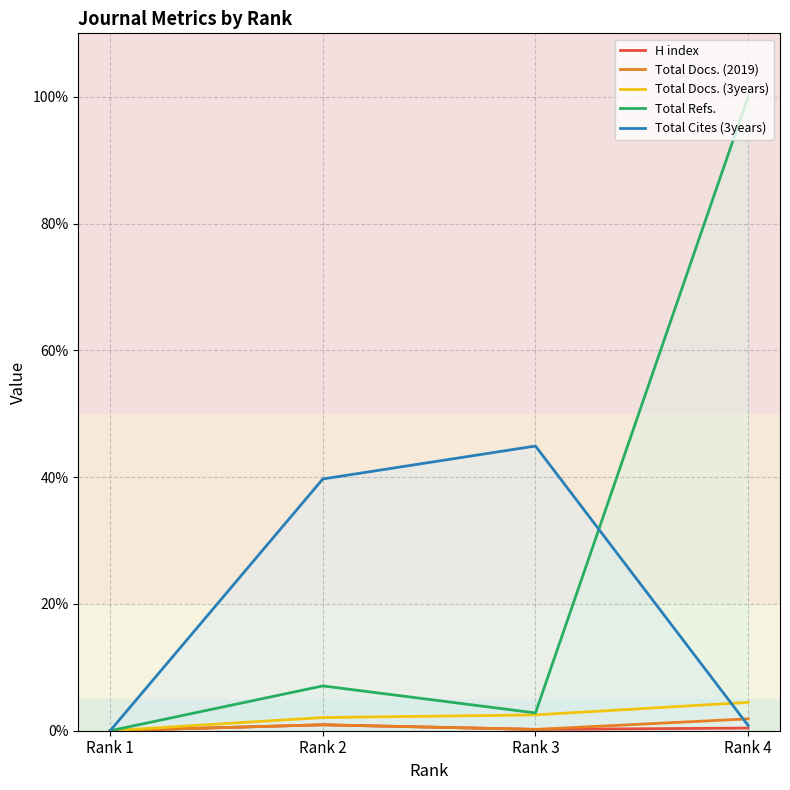

Reading left to right, transcribe all the data shown in this chart.

H index: Rank 1=0.0	Rank 2=0.9	Rank 3=0.2	Rank 4=0.4
Total Docs. (2019): Rank 1=0.0	Rank 2=0.9	Rank 3=0.2	Rank 4=1.9
Total Docs. (3years): Rank 1=0.0	Rank 2=2.1	Rank 3=2.5	Rank 4=4.5
Total Refs.: Rank 1=0.0	Rank 2=7.1	Rank 3=2.8	Rank 4=100.0
Total Cites (3years): Rank 1=0.0	Rank 2=39.7	Rank 3=44.9	Rank 4=0.8